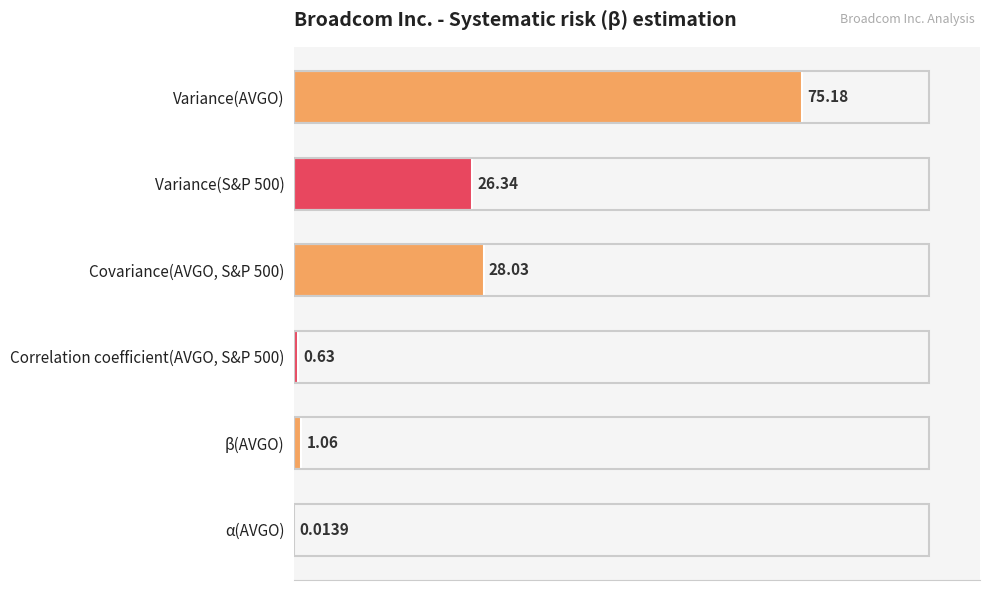

Which label corresponds to the largest value in the chart?

Variance(AVGO)